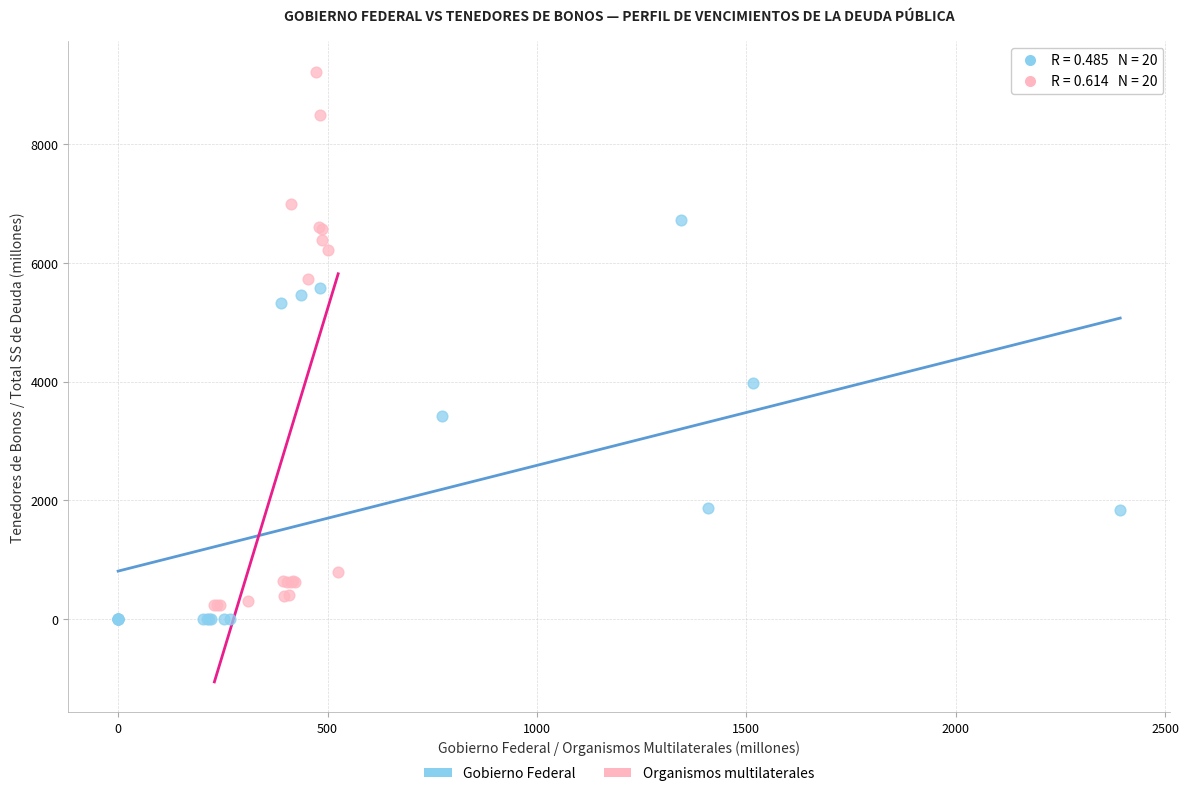

Which series has the largest Y range (max minus min)?

Organismos multilaterales